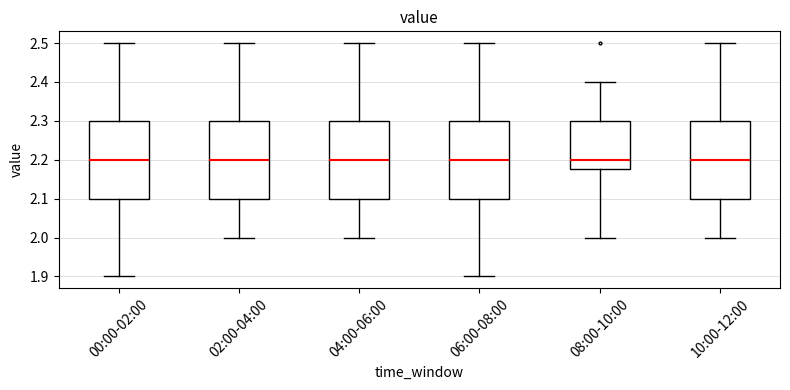

Reading left to right, transcribe this box plot: for each box, give where its median line is, the range the box spans, and where its two whiskers end, as read against the y-axis. The values are not printed on the chart, so give them approximately, as read against the axis.

00:00-02:00: median 2.20, box 2.10 to 2.30, whiskers 1.90 to 2.50
02:00-04:00: median 2.20, box 2.10 to 2.30, whiskers 2.00 to 2.50
04:00-06:00: median 2.20, box 2.10 to 2.30, whiskers 2.00 to 2.50
06:00-08:00: median 2.20, box 2.10 to 2.30, whiskers 1.90 to 2.50
08:00-10:00: median 2.20, box 2.18 to 2.30, whiskers 2.00 to 2.40
10:00-12:00: median 2.20, box 2.10 to 2.30, whiskers 2.00 to 2.50